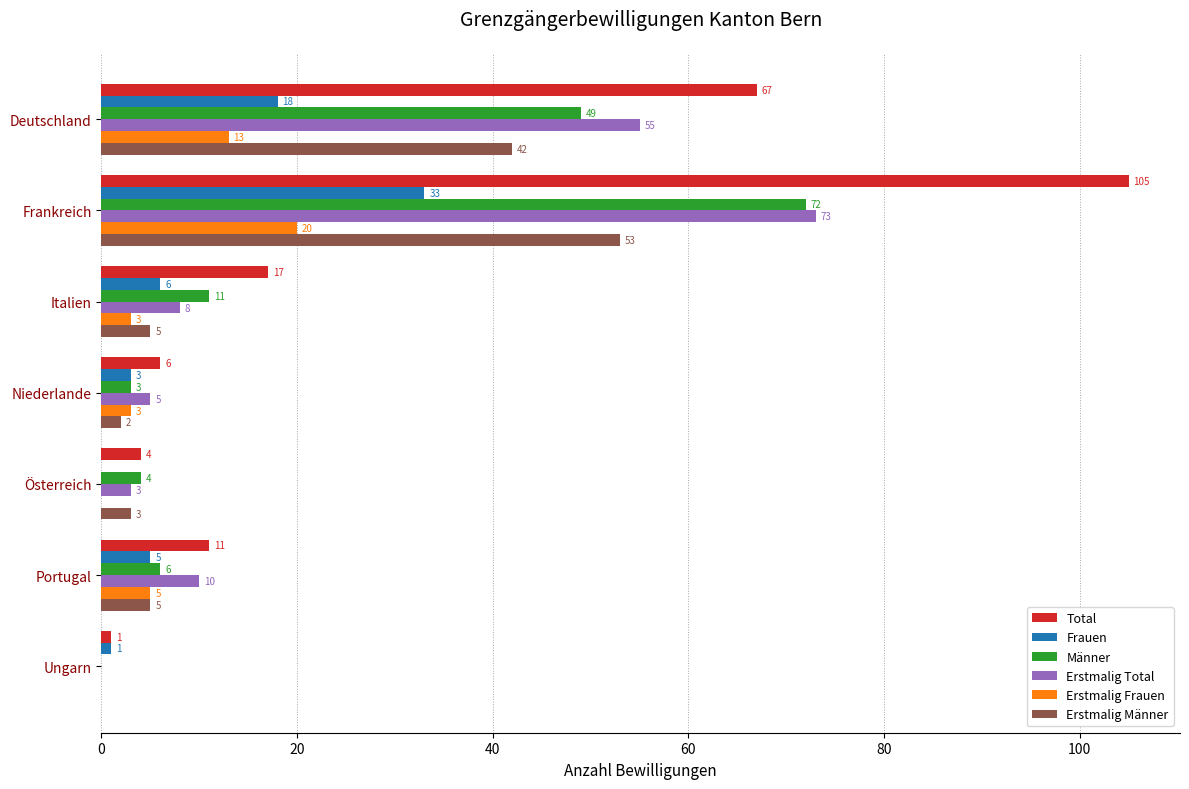

At which category is the sum across all series the highest?

Frankreich